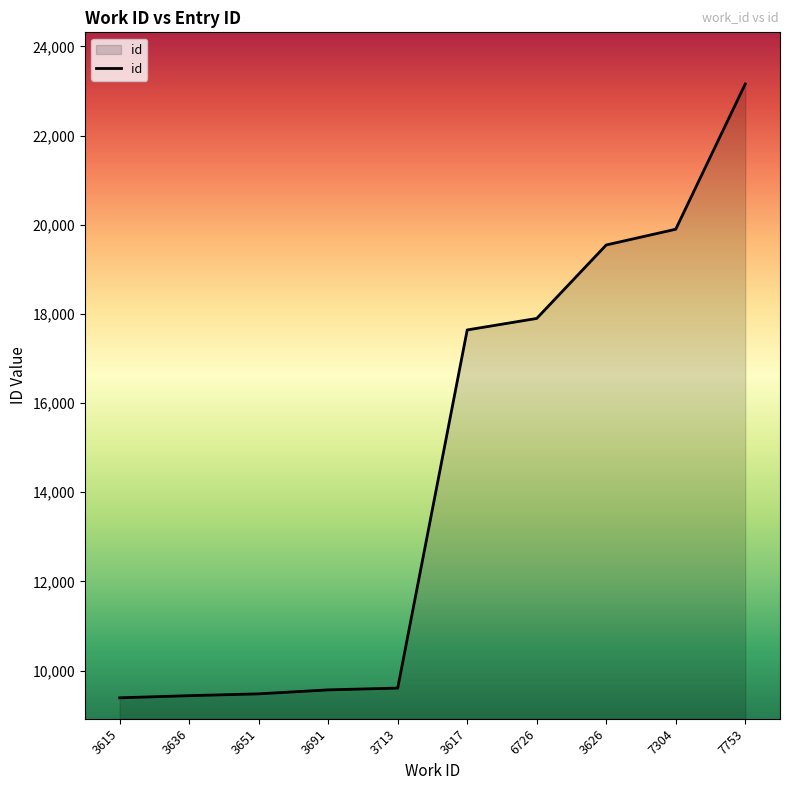

What is the difference between the values at 6726 and 3615?

8510